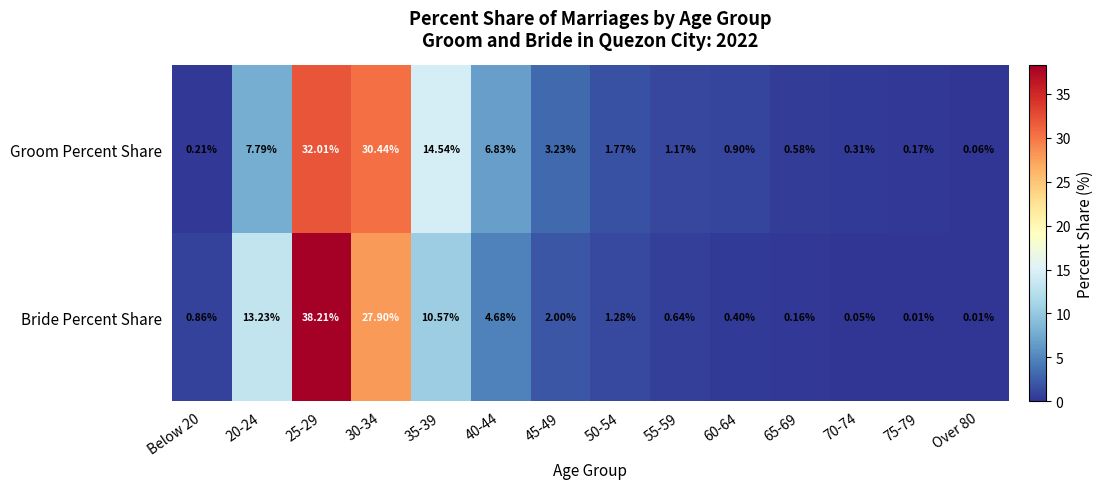

What is the total value across all series at 70-74?

0.4